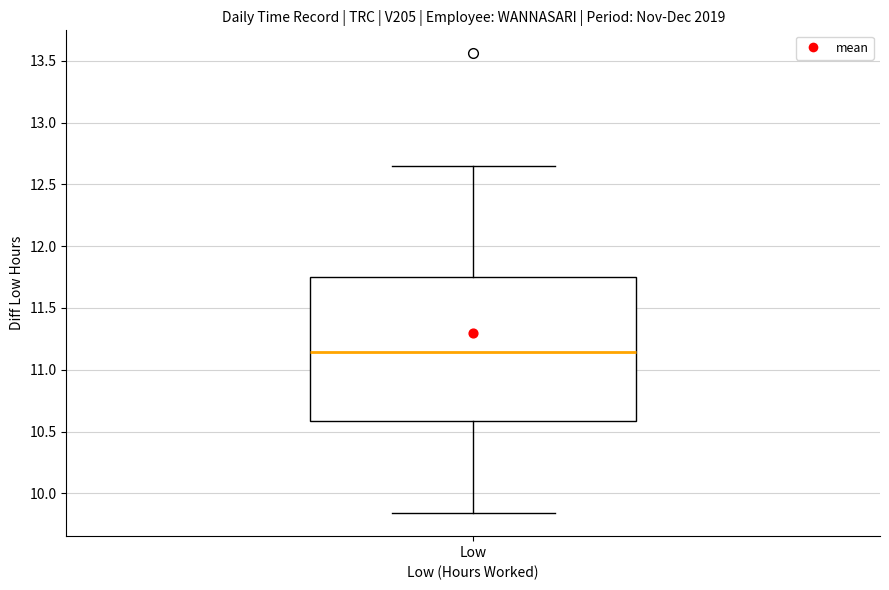

Transcribe this box plot: give where the median line is, the range the box spans, and where the two whiskers end, as read against the y-axis. The values are not printed on the chart, so give them approximately, as read against the axis.

median 11.15, box 10.60 to 11.75, whiskers 9.85 to 12.65